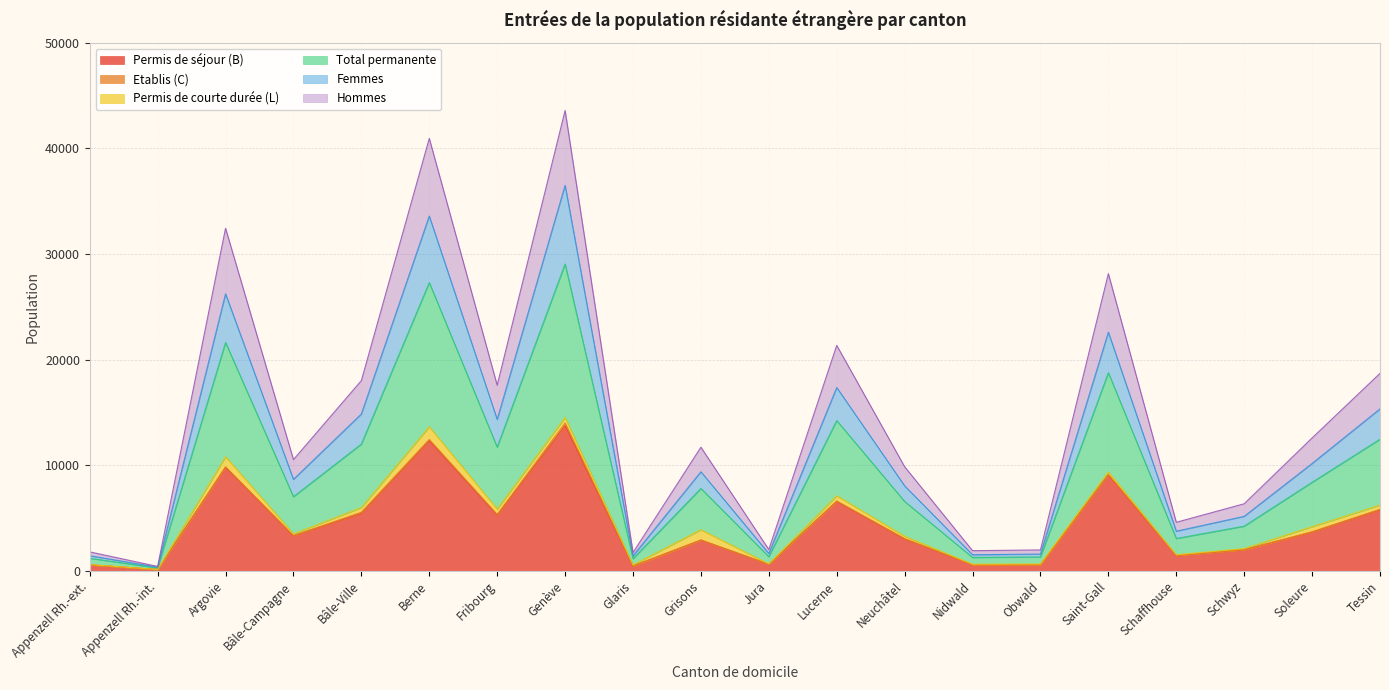

True or false: Femmes and Hommes cross at least once.

False